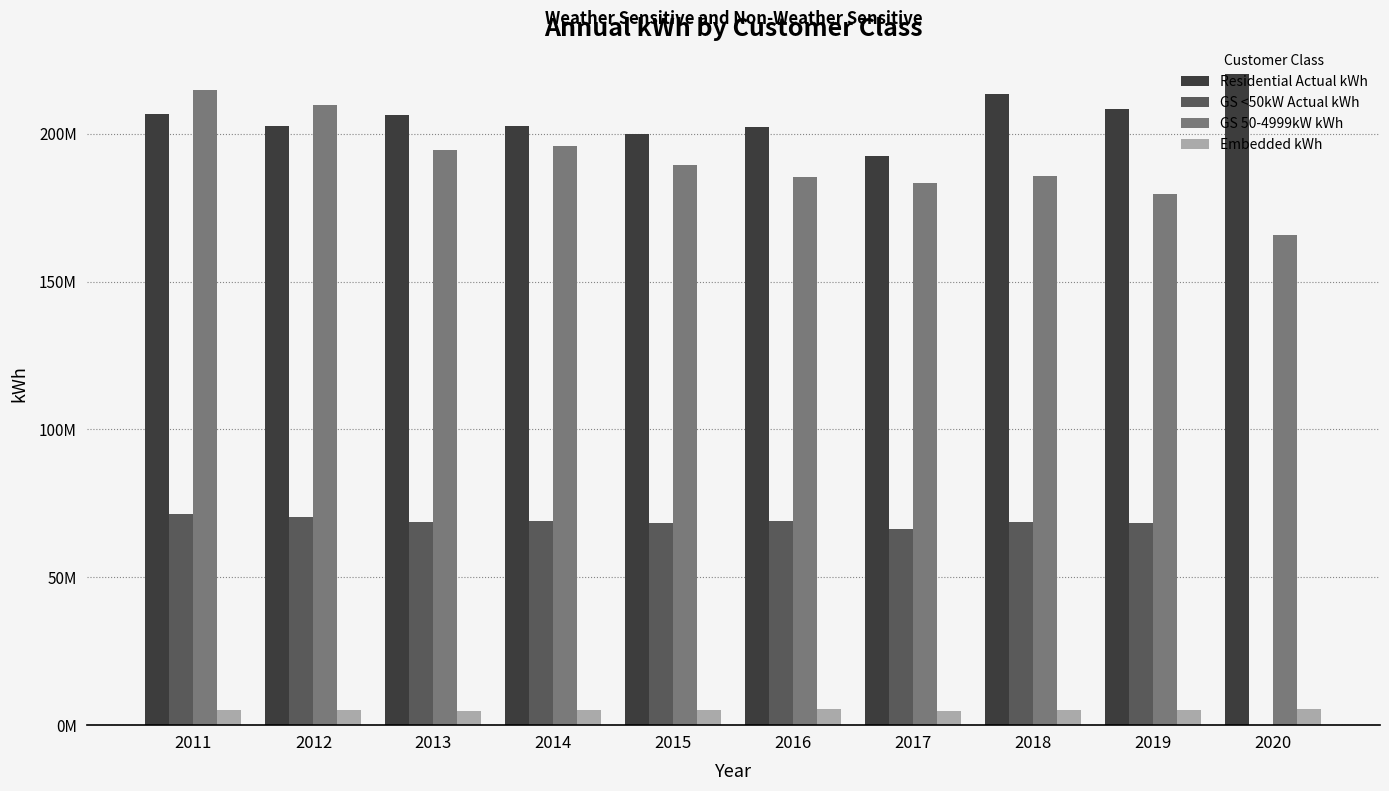

What are all the series names shown in the legend?

Residential Actual kWh, GS <50kW Actual kWh, GS 50-4999kW kWh, Embedded kWh